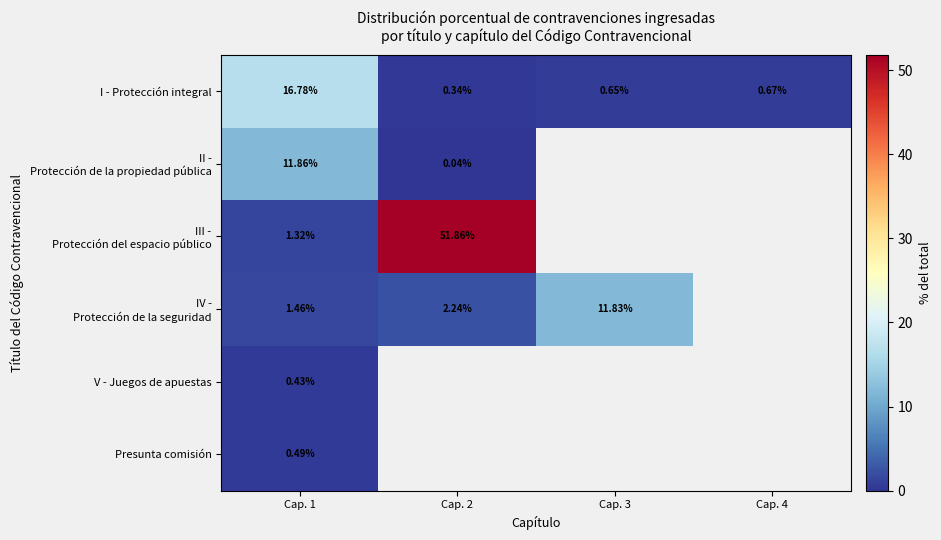

At which category is the sum across all series the highest?

Cap. 1